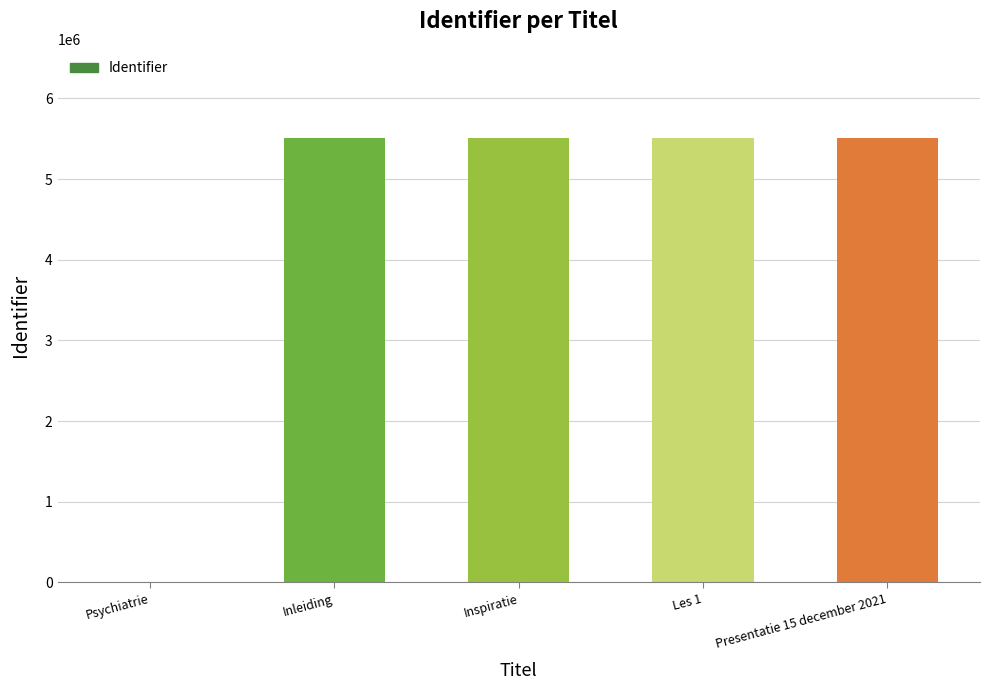

At which label is the value closest to 2755709?

Inleiding